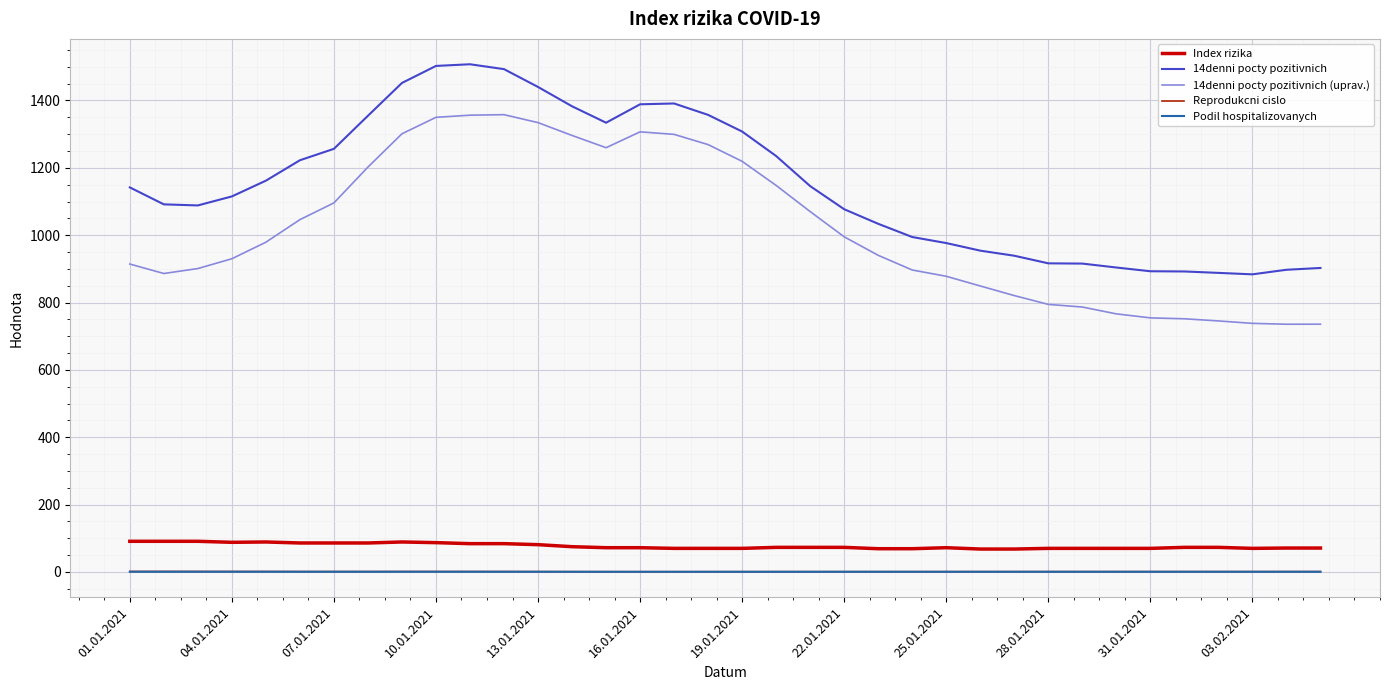

True or false: Reprodukcni cislo and 14denni pocty pozitivnich cross at least once.

False